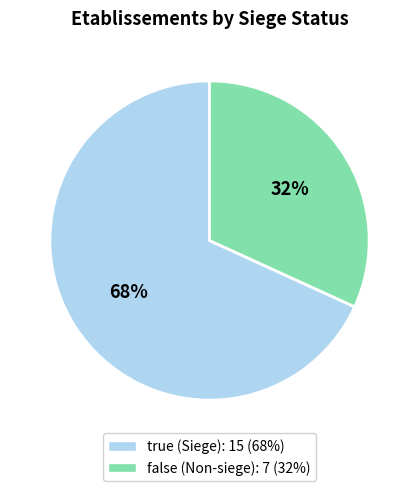

Is there a majority slice in this chart?

Yes